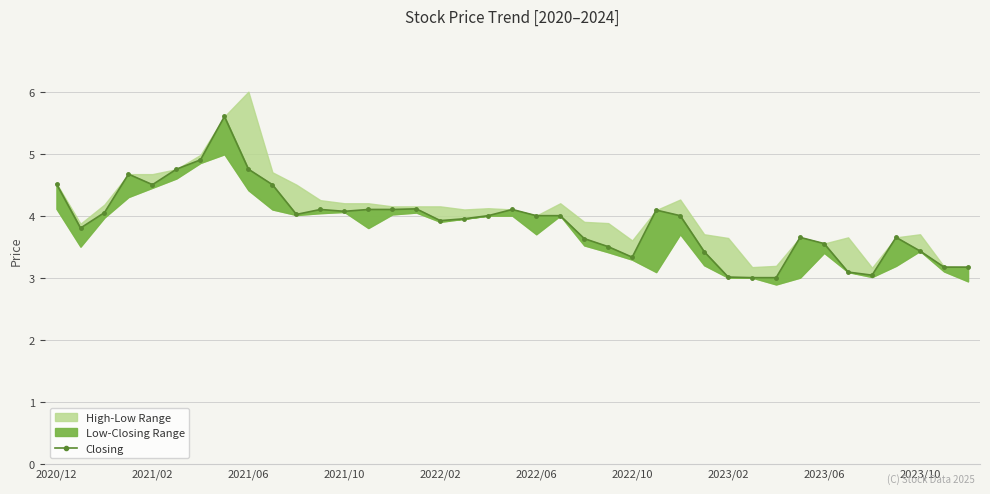

Between 27 and 22, which is larger?

22